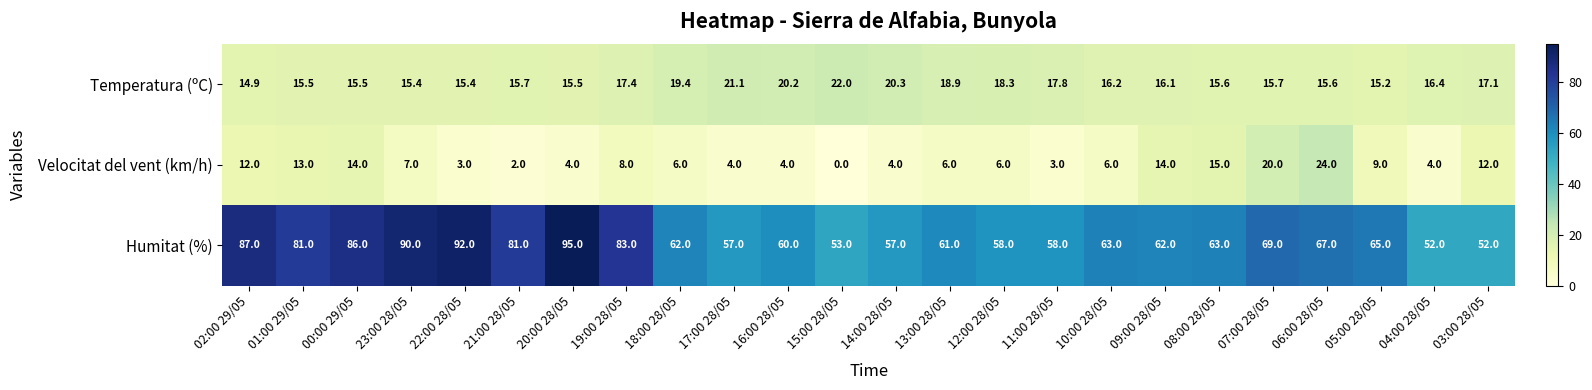

What is the difference between the Humitat (%) values at 12:00 28/05 and 19:00 28/05?

25.0